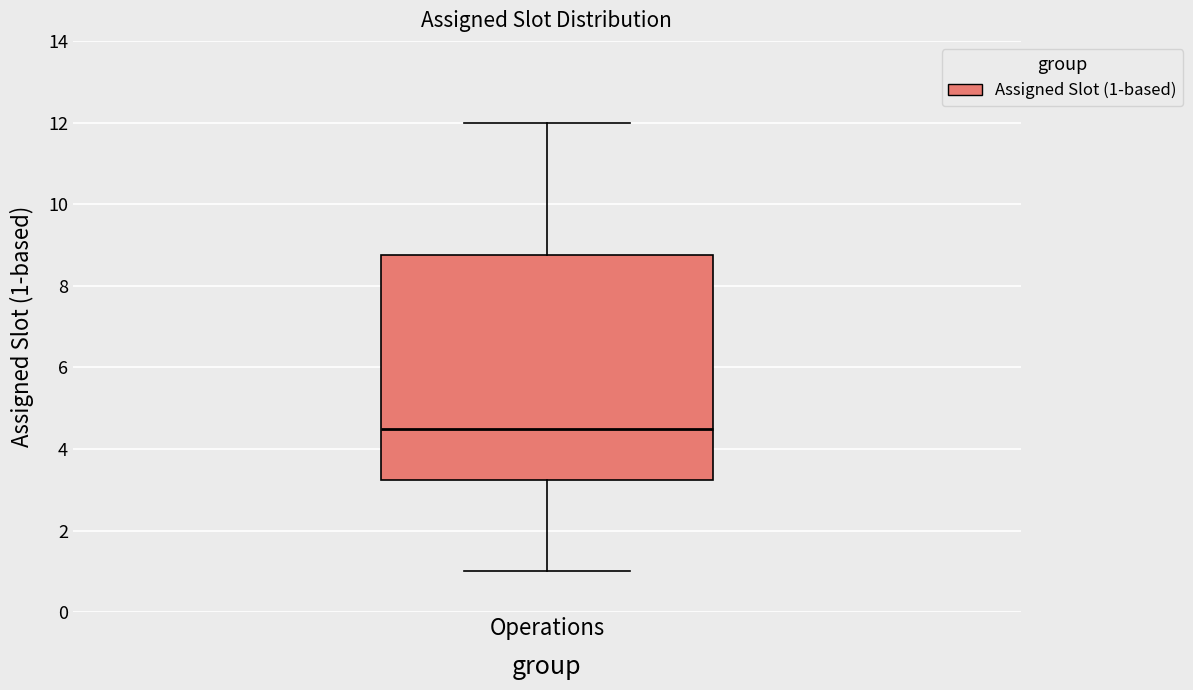

Transcribe this box plot: give where the median line is, the range the box spans, and where the two whiskers end, as read against the y-axis. The values are not printed on the chart, so give them approximately, as read against the axis.

median 4.6, box 3.2 to 8.8, whiskers 1.0 to 12.0